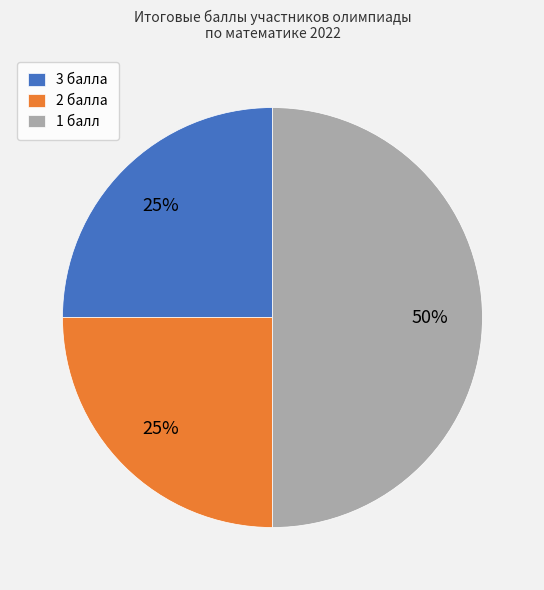

True or false: 3 балла accounts for 33% of the total.

False